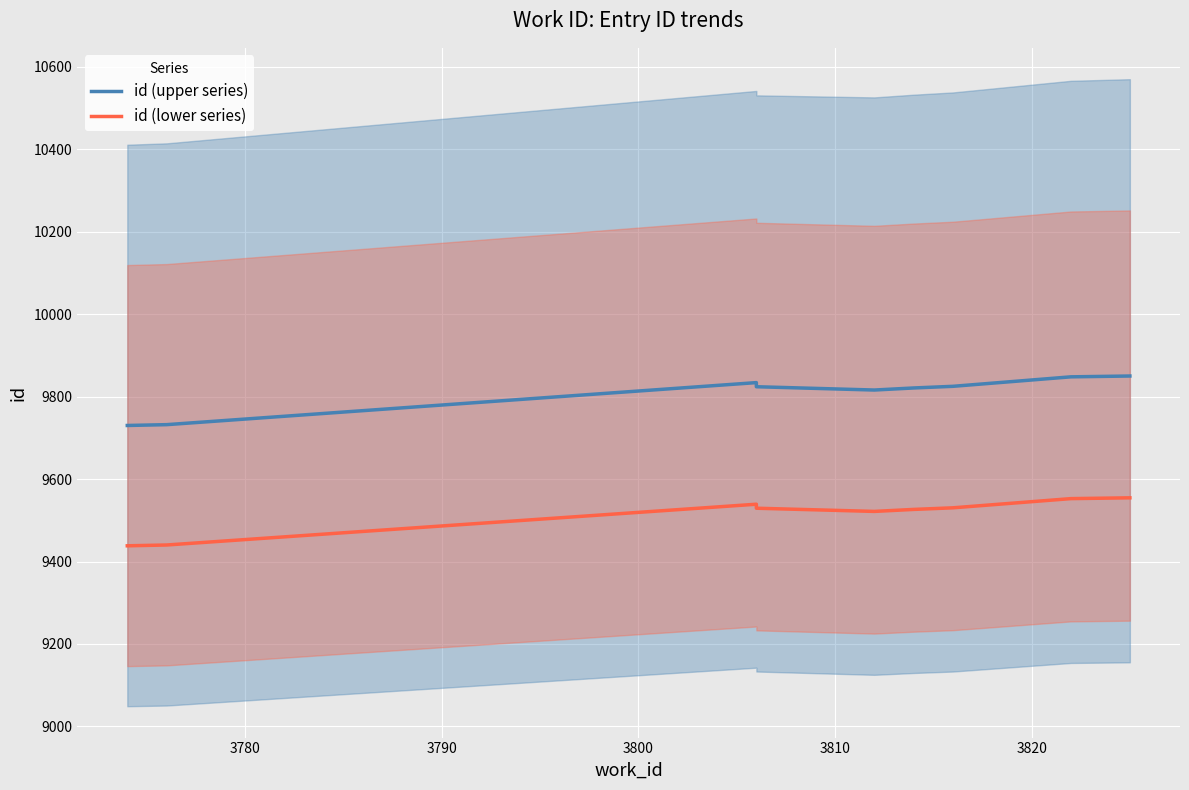

True or false: id (lower series) and id (upper series) cross at least once.

False